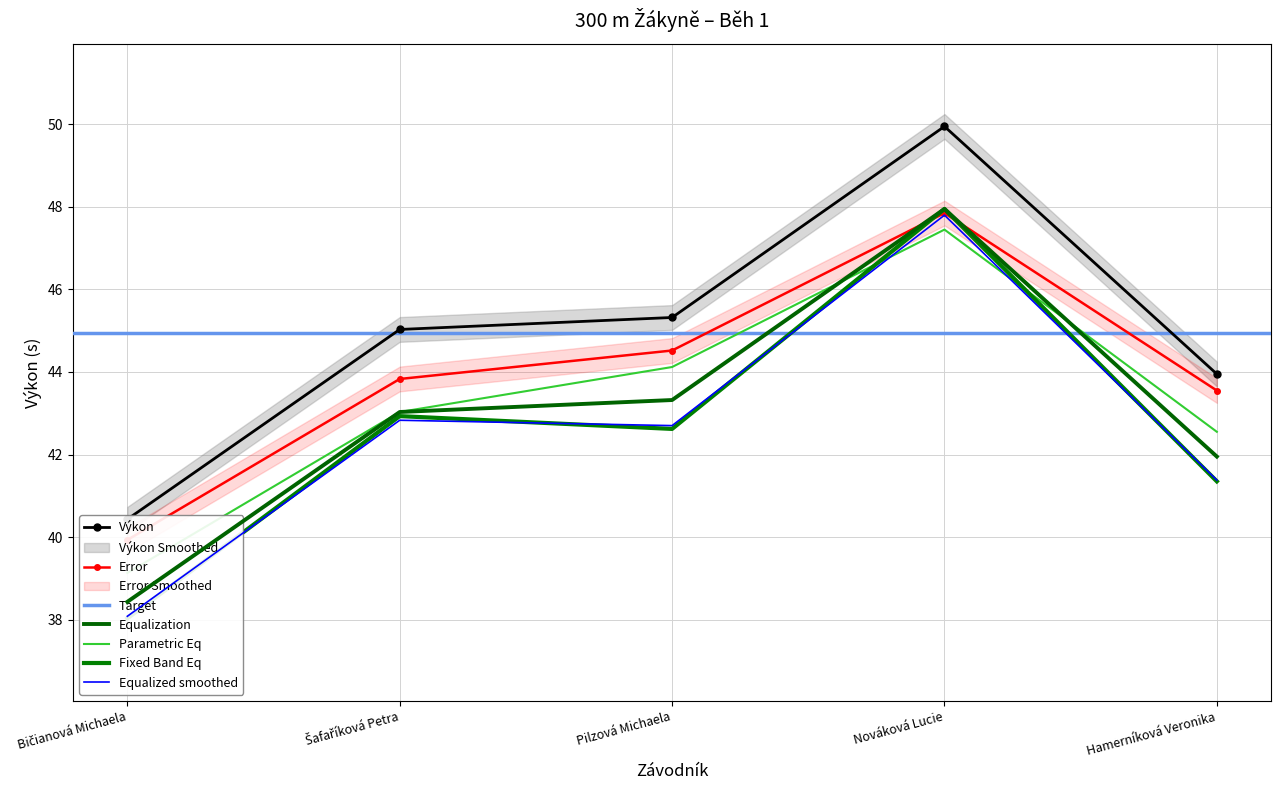

True or false: the data shows 28.8 at Šafaříková Petra.

False